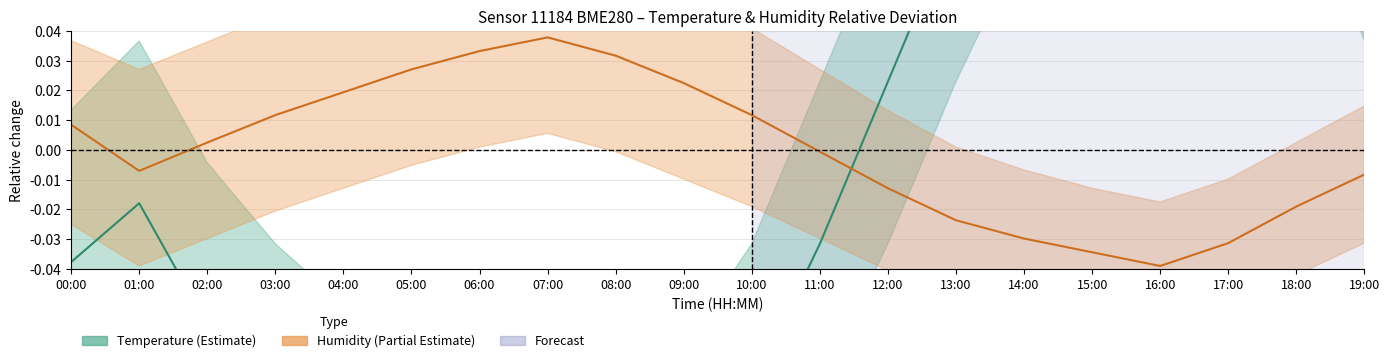

Rank the series at 06:00 from lowest to highest value.

Temperature, Humidity